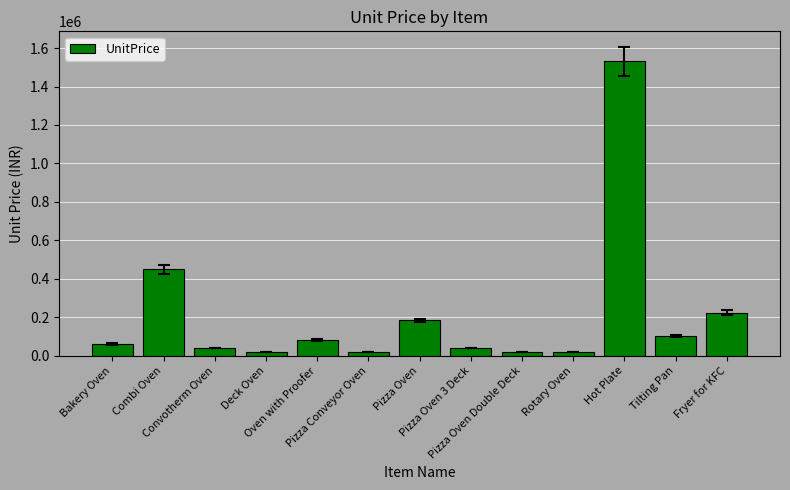

How many data points are less than 61200?

6